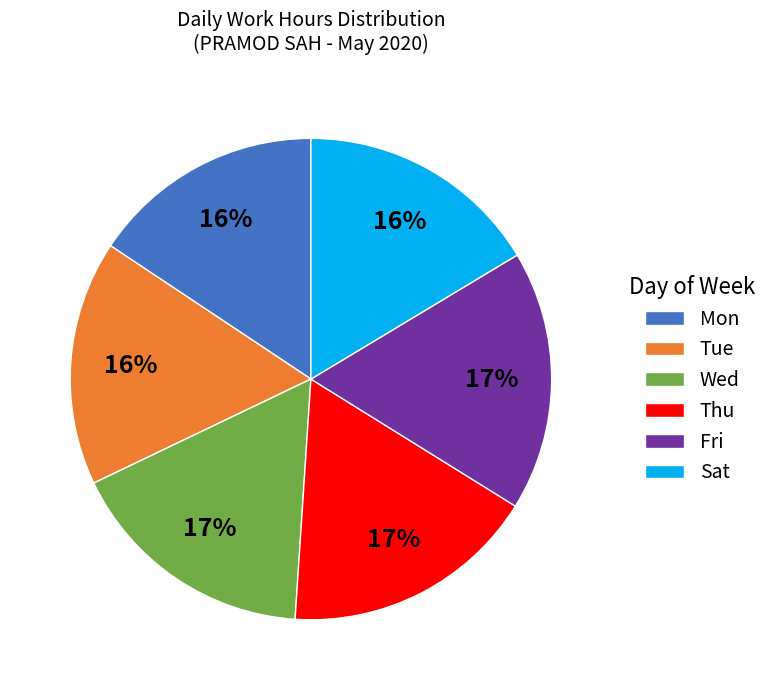

Combined, do Mon and Wed account for over 50%?

No